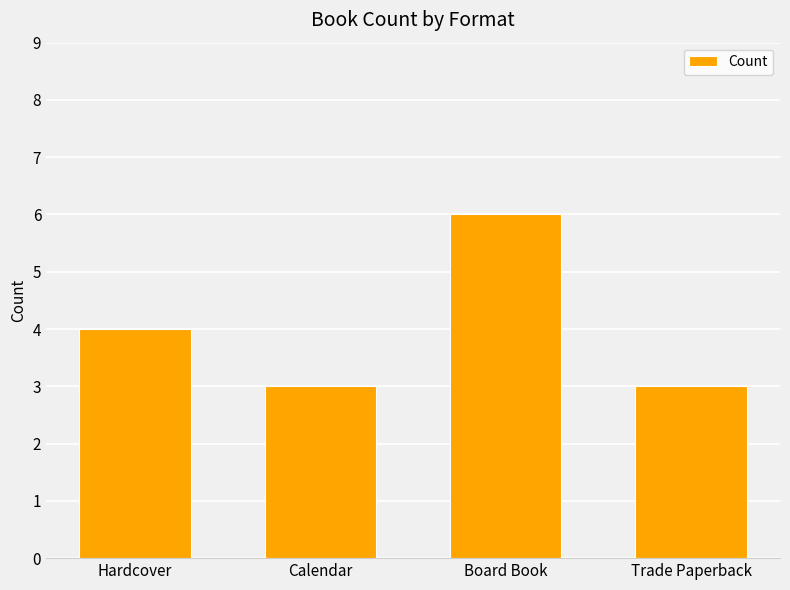

The value at Calendar is 3. True or false?

True